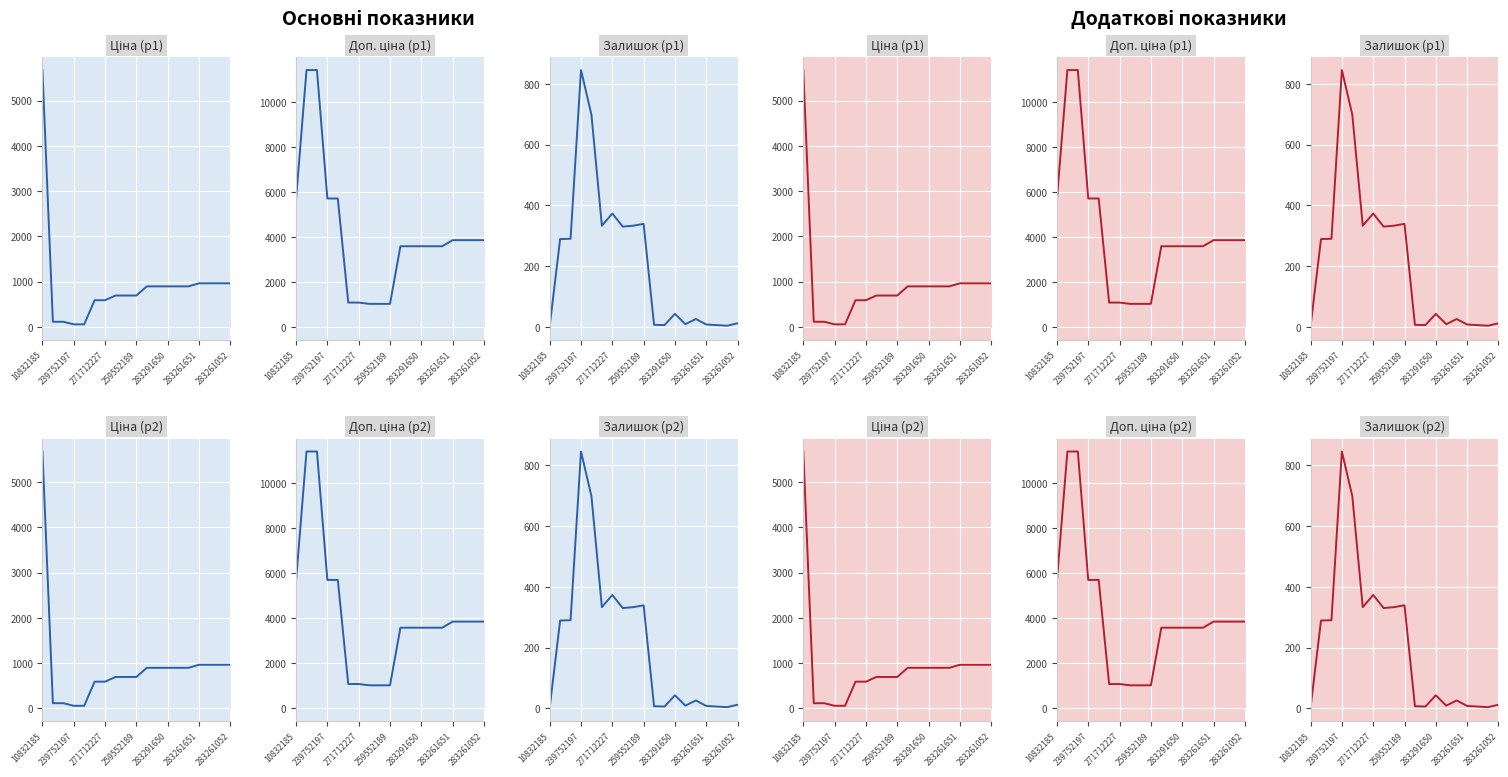

True or false: Залишок and Доп. ціна (доп) intersect in this chart.

False